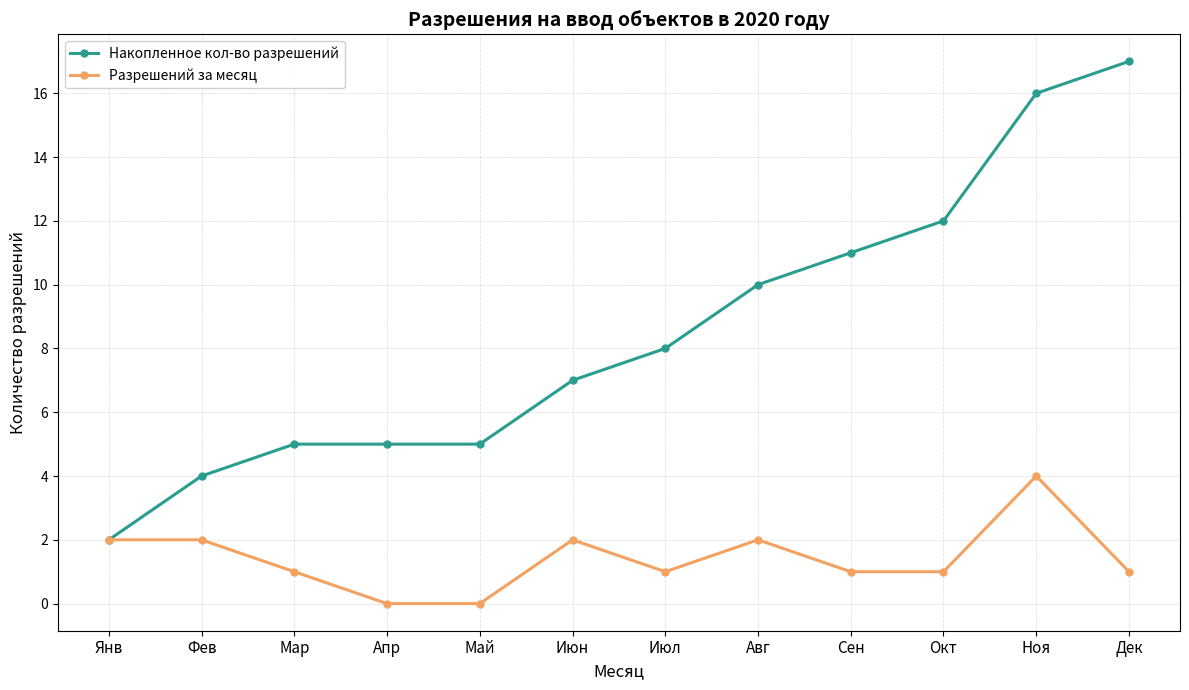

How many distinct data groups are displayed?

2